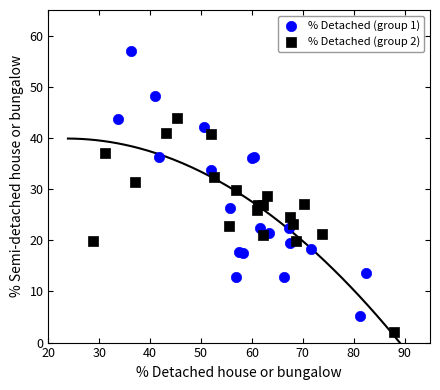

Which series reaches the minimum Y coordinate?

% Detached (group 2)